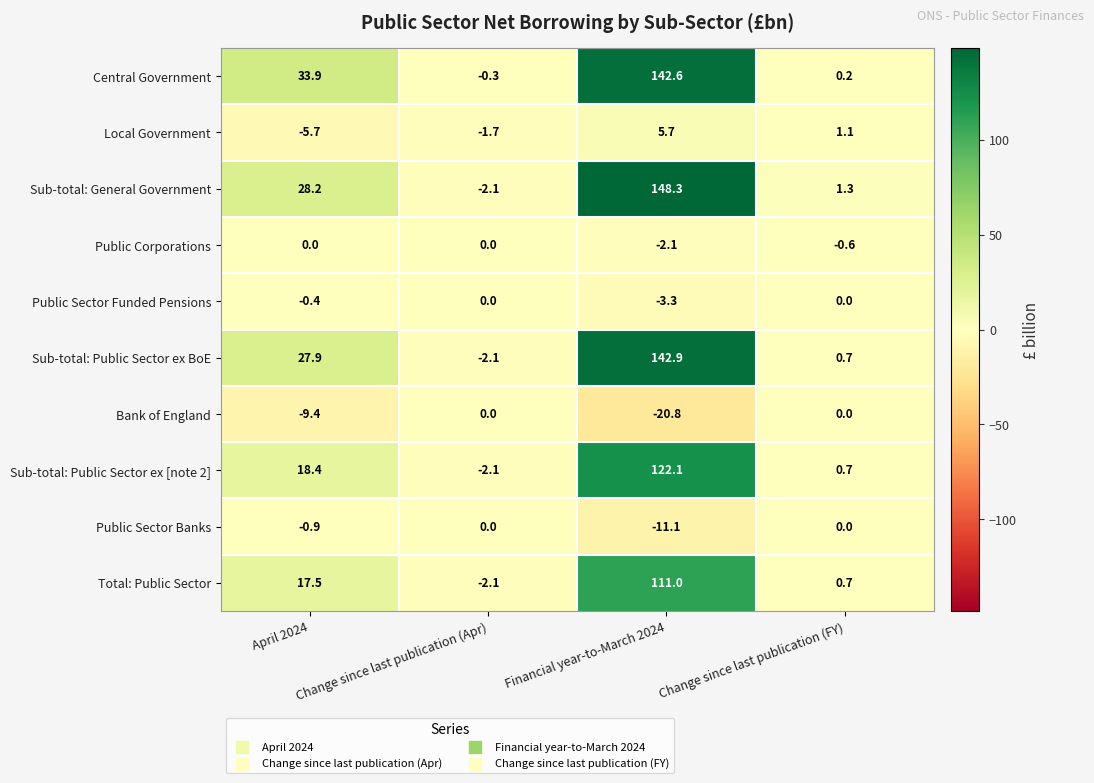

What is the approximate value of Sub-total: General Government at April 2024?

28.2